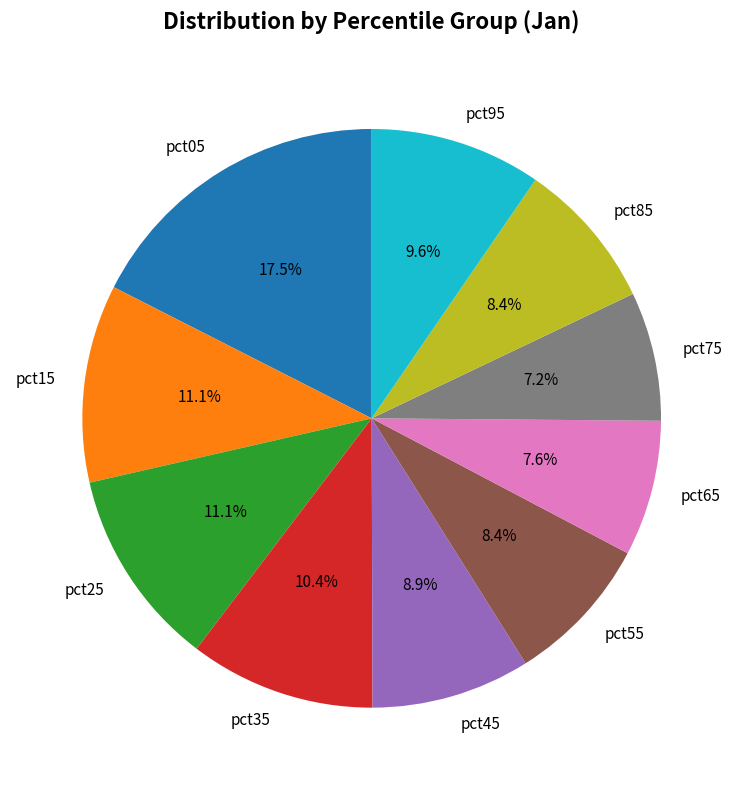

How many slices are in this pie chart?

10